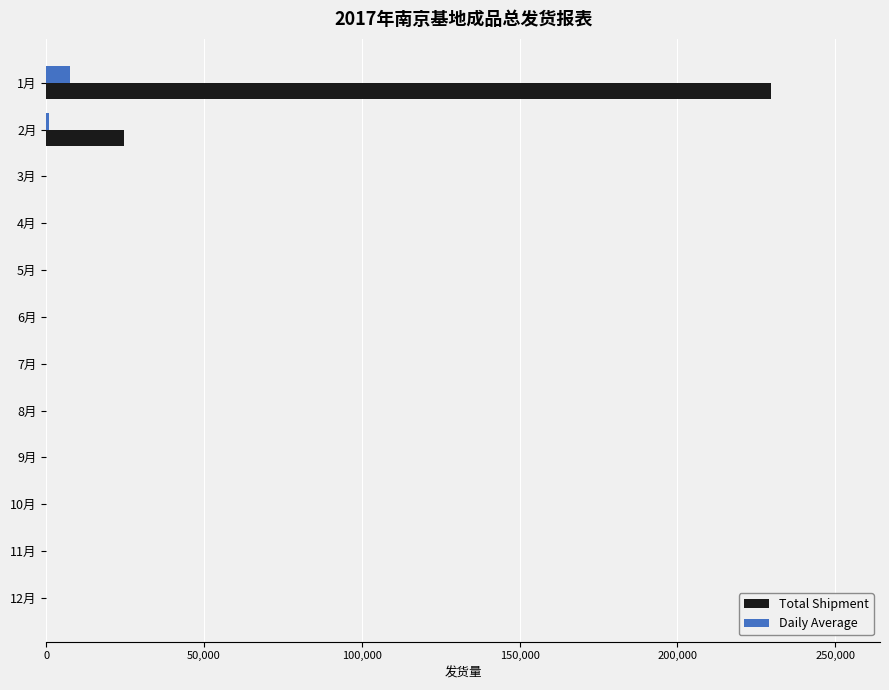

At which category is the sum across all series the highest?

1月